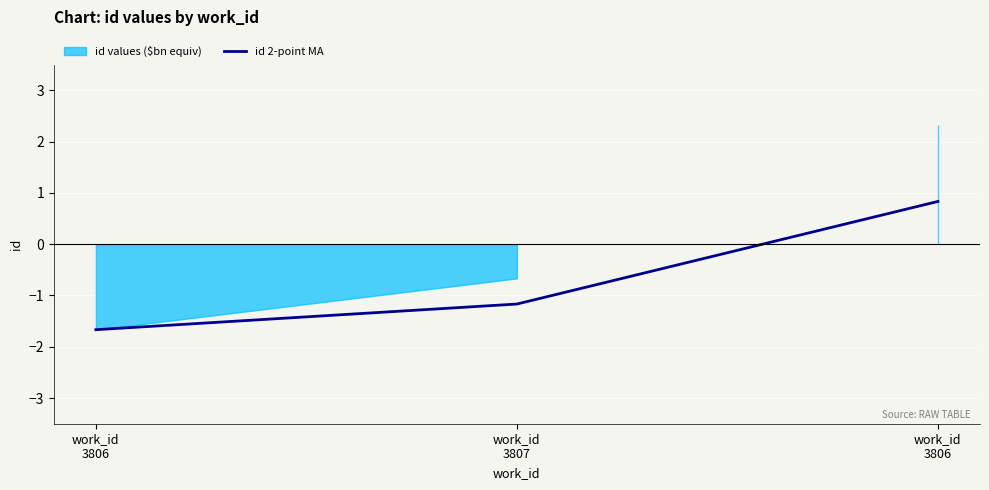

What is the average value?

-0.7